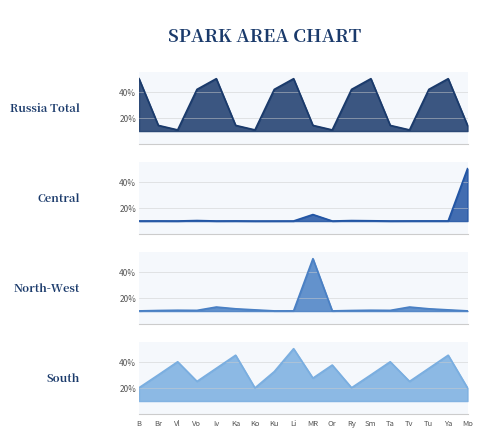

True or false: CENTRAL FEDERAL DISTRICT has more than 1 points higher than both neighbors.

True